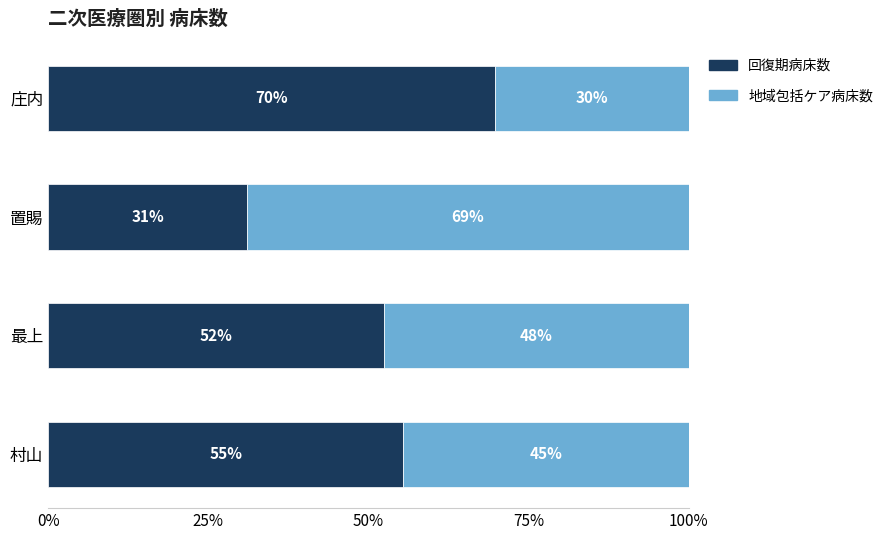

What is the value of the 回復期病床数 bar at the 1st from the left?

55.4